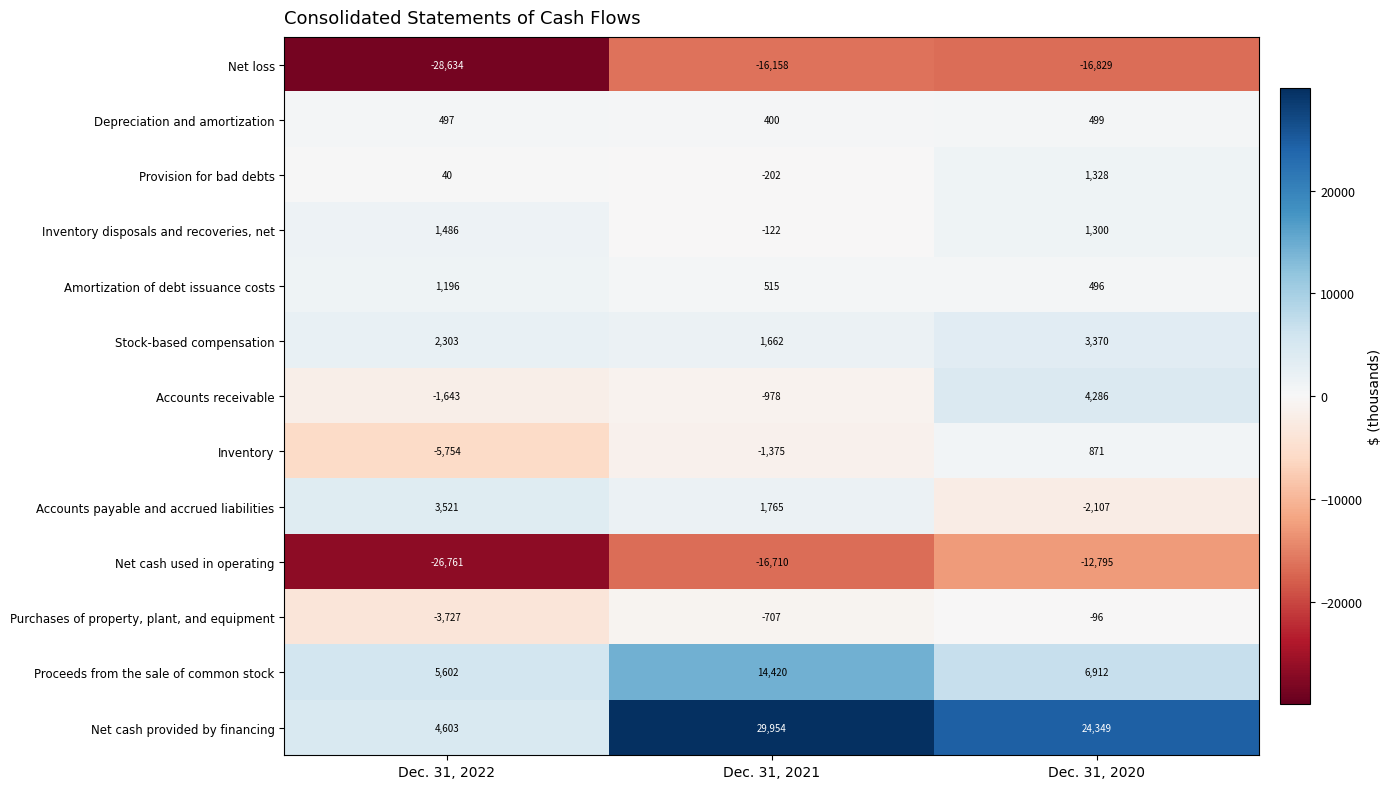

Which series has the largest range (max minus min)?

Net cash provided by financing